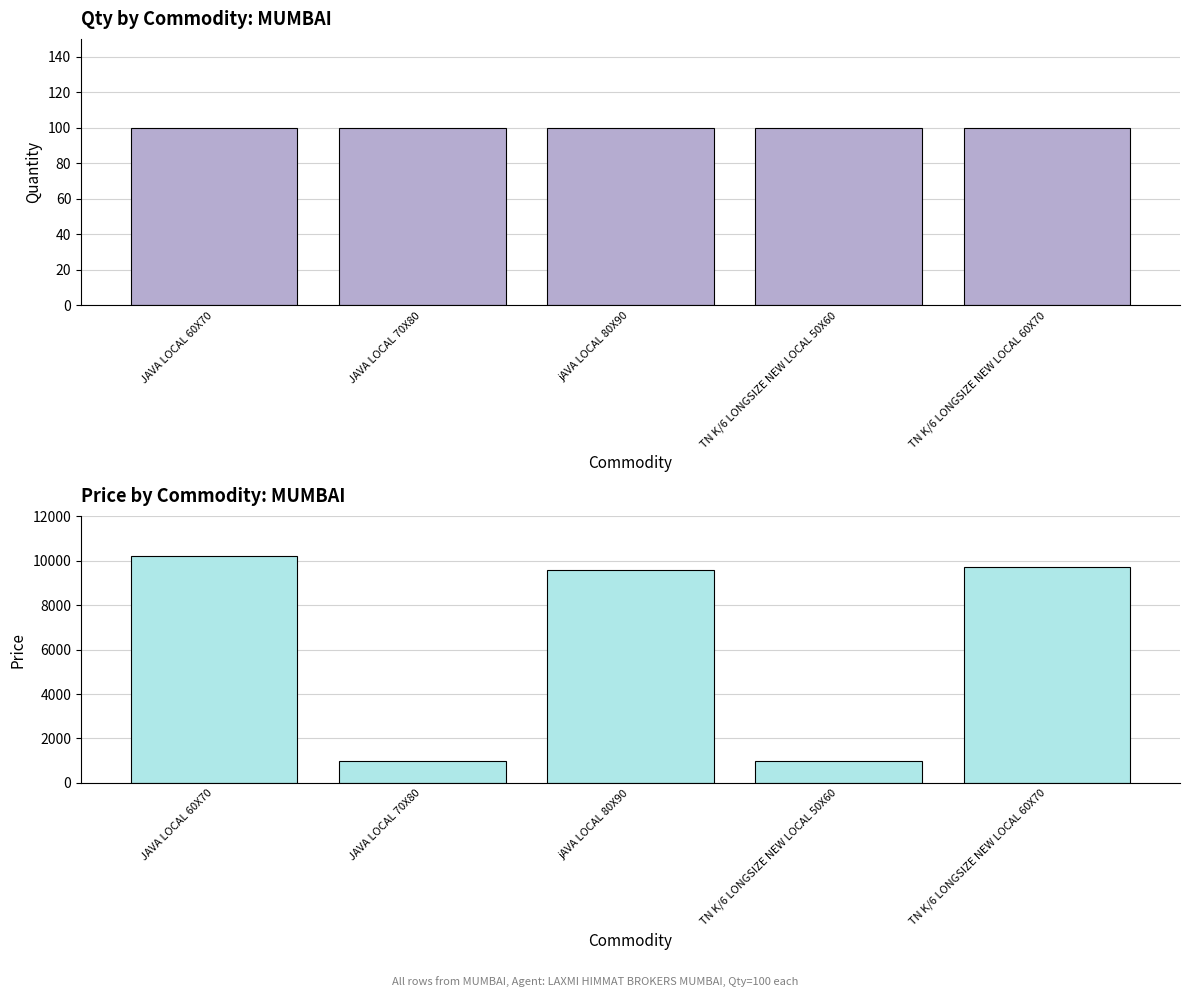

True or false: Price has a value of 2786 at jAVA LOCAL 80X90.

False